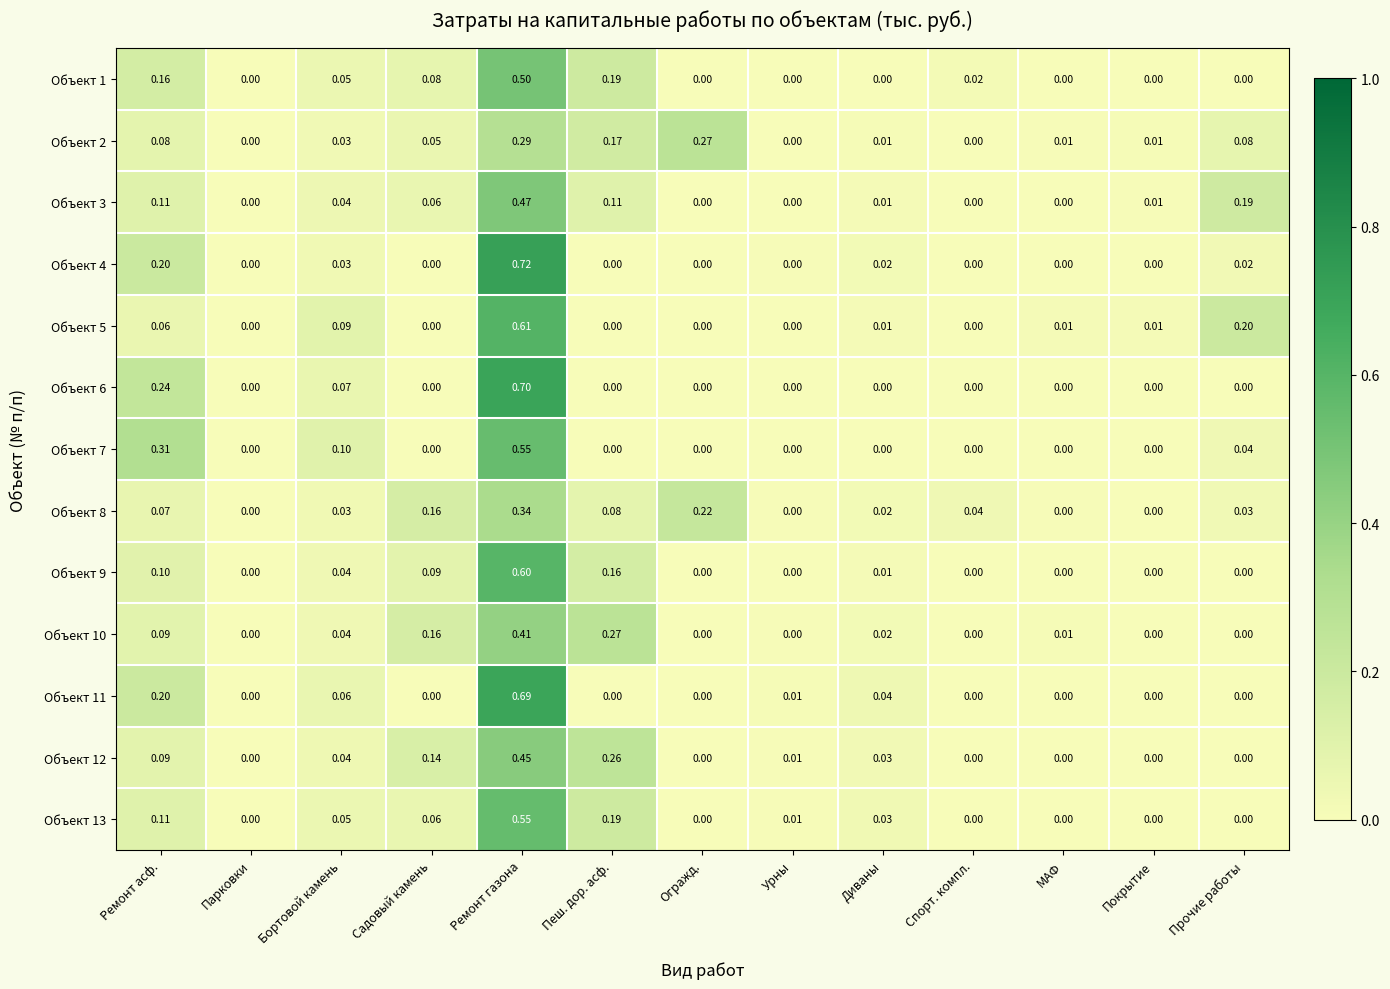

Which category has the highest value in the Объект 1 series?

Ремонт газона